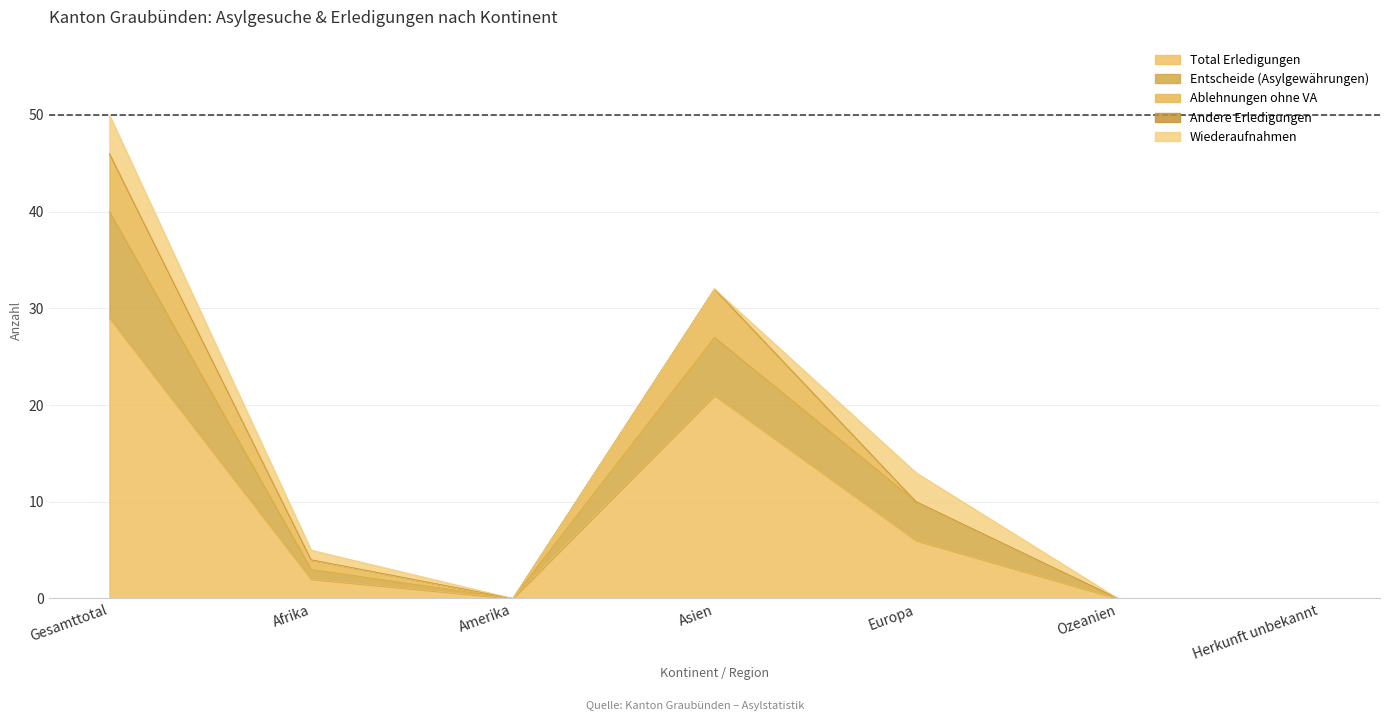

Is the value of Total Erledigungen at Europa greater than the value of Wiederaufnahmen at Asien?

Yes